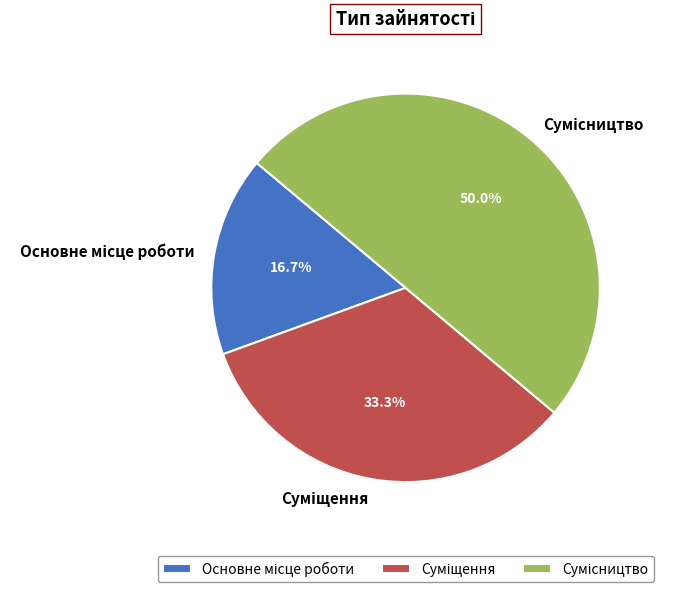

To the nearest percent, what portion does Суміщення represent?

33%